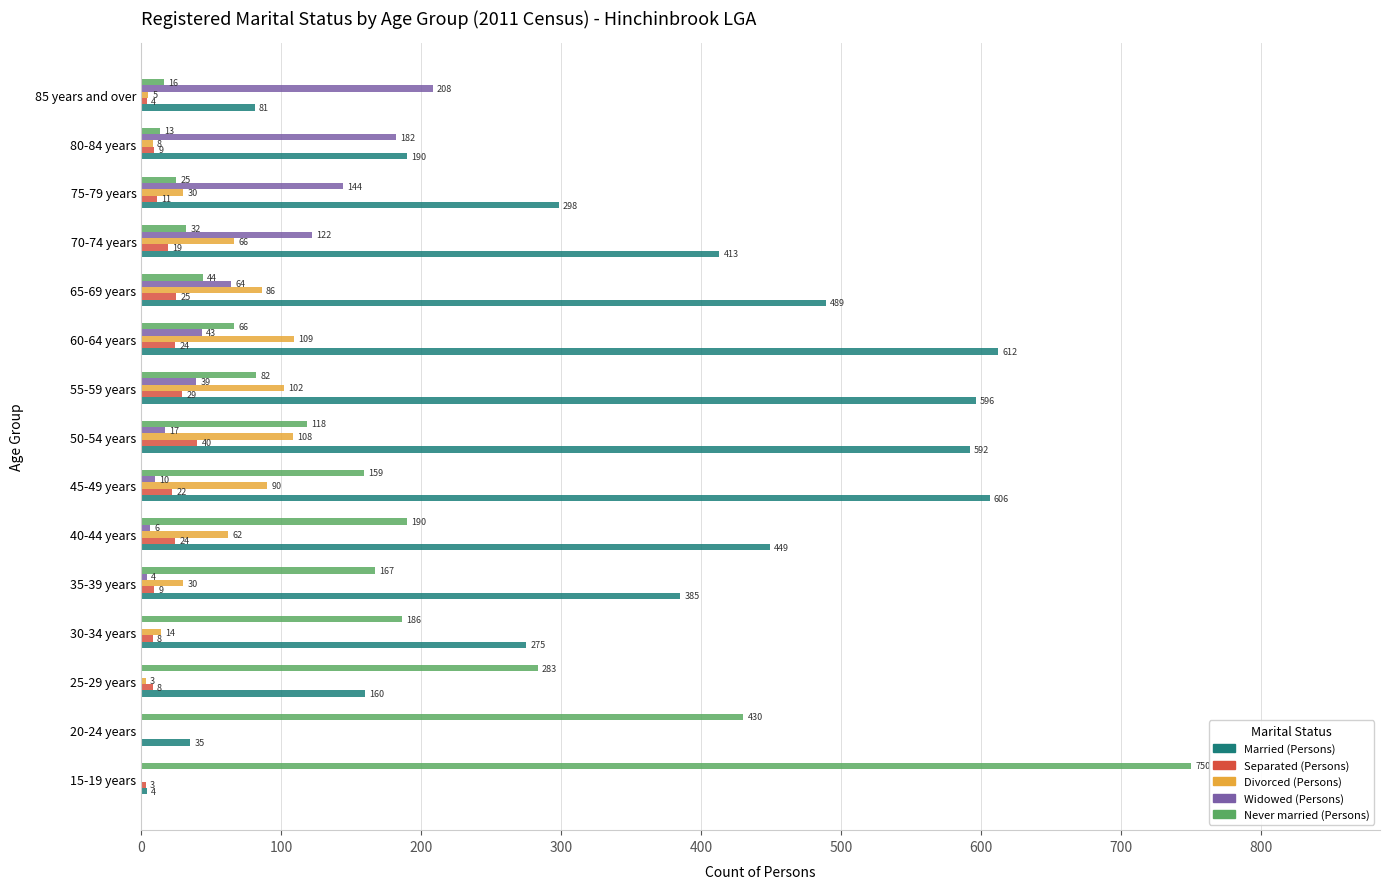

How many values in Divorced (Persons) are above zero?

13